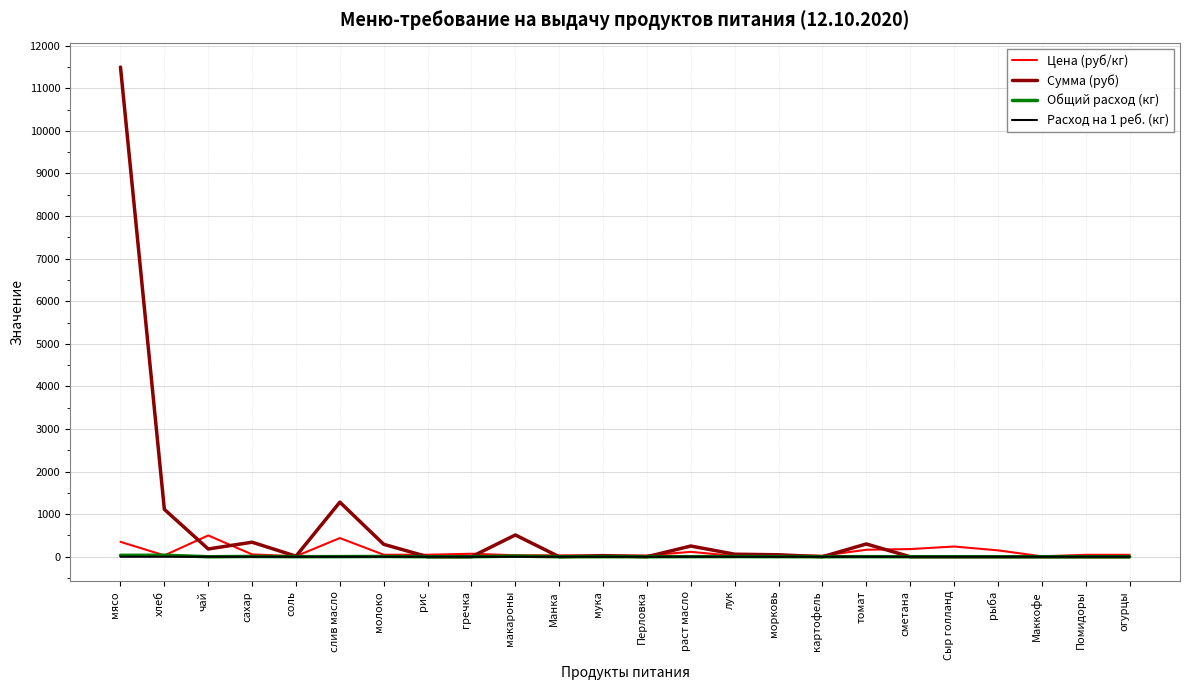

What position from the right is молоко?

18